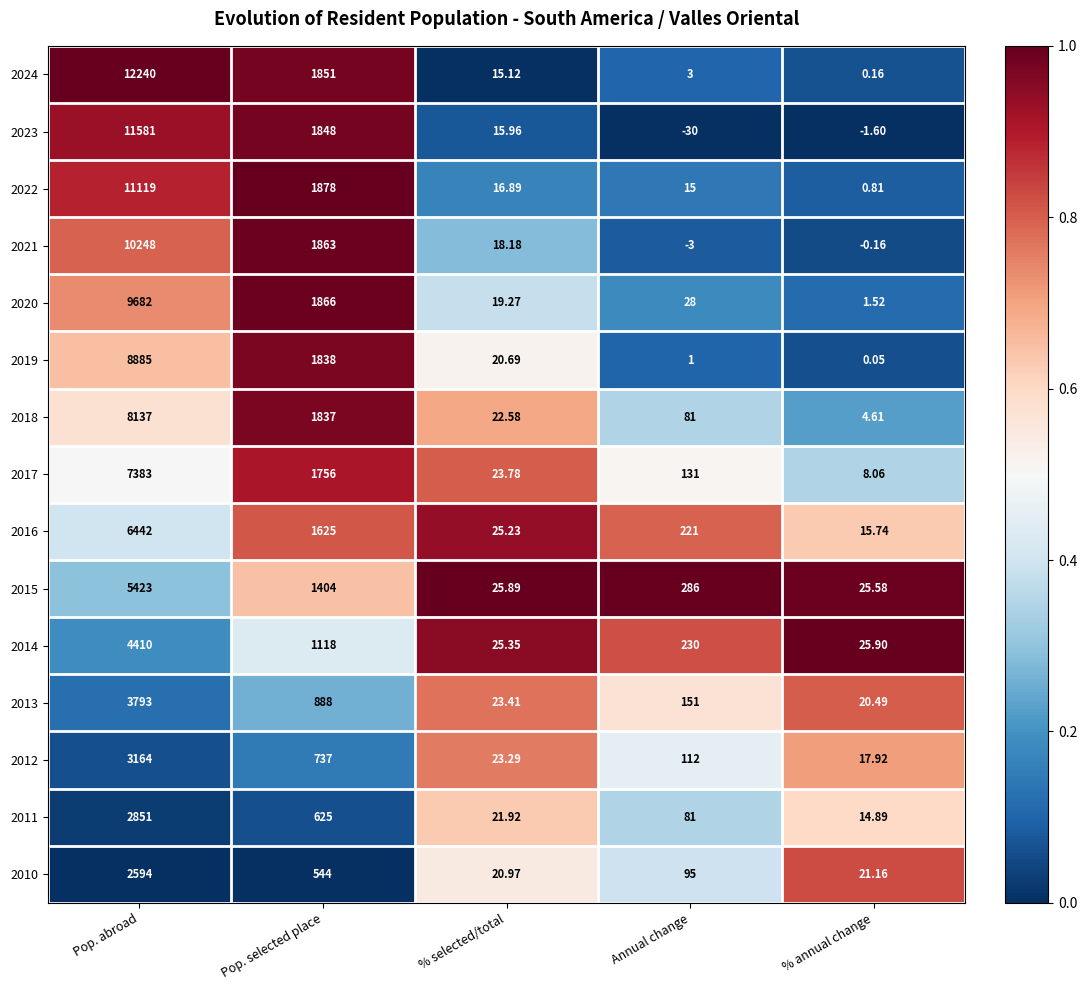

Where does the 2022 series first go above 16?

Pop. abroad